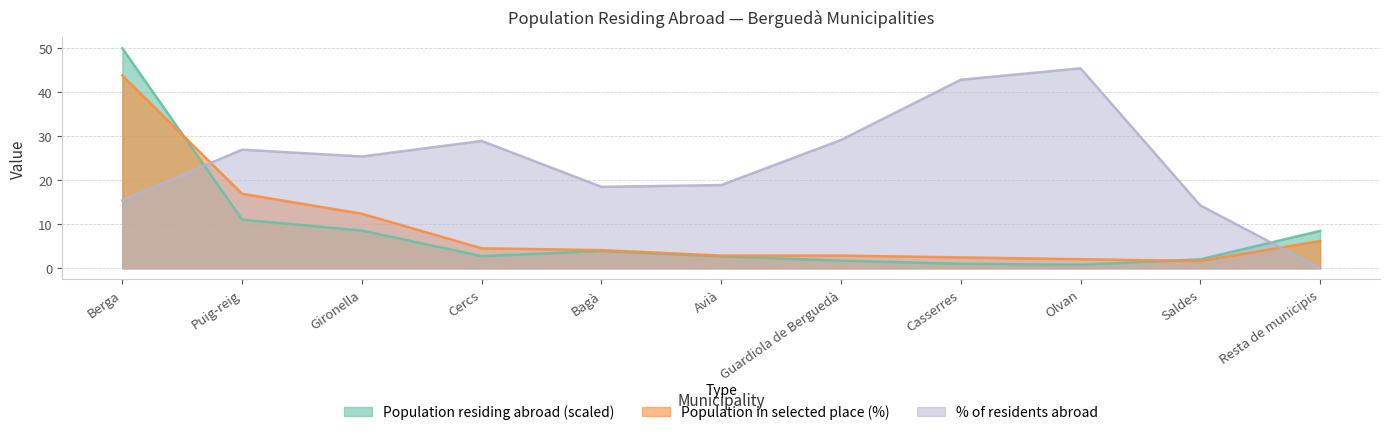

What is the average value of the Population residing abroad series?

8.5